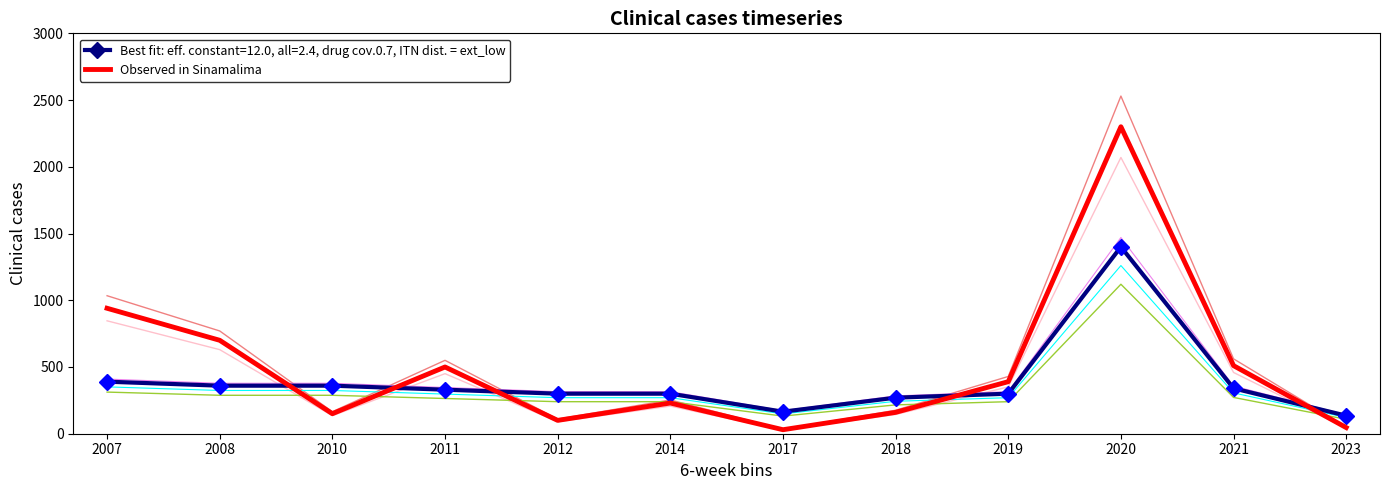

Where is the first local maximum?

2011